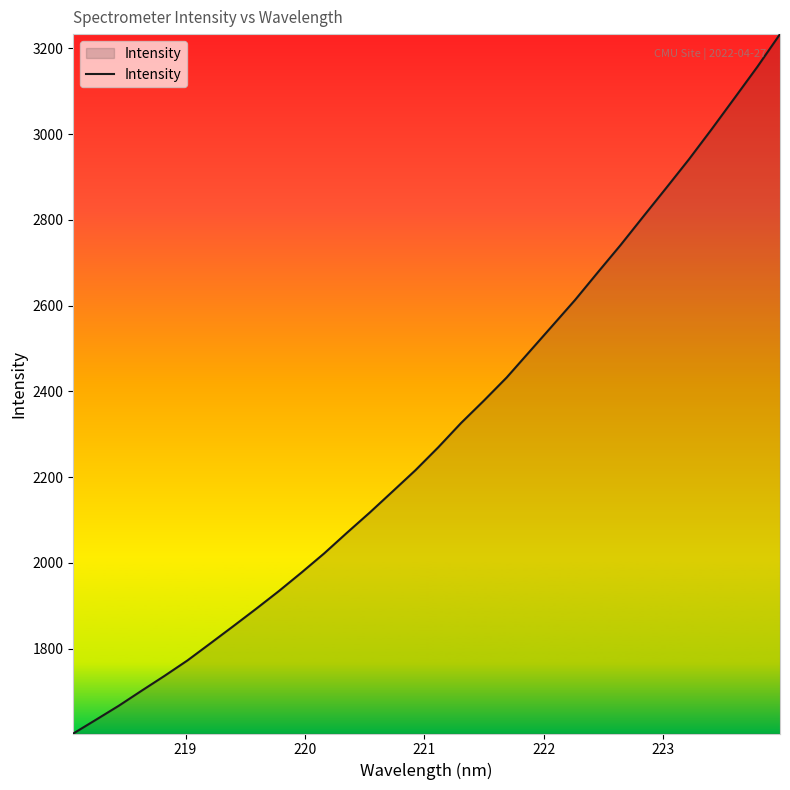

What is the minimum value shown in the chart?

1601.7